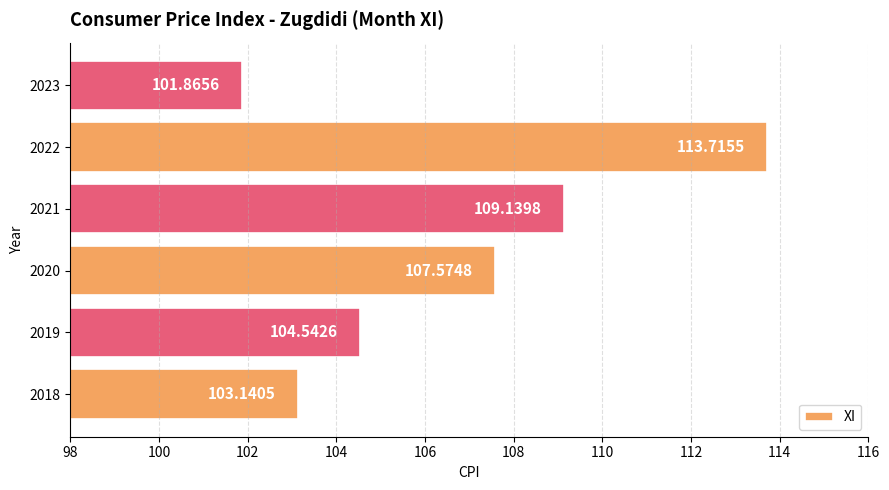

At which category does the chart reach its peak across all series?

2022